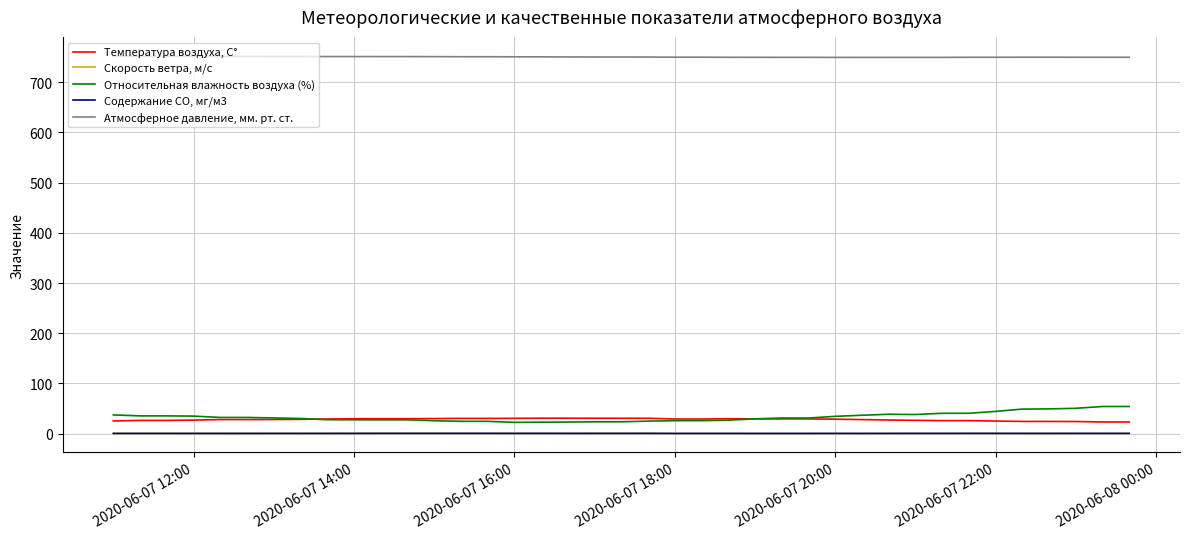

What is the maximum value for Температура воздуха, С°?

30.8